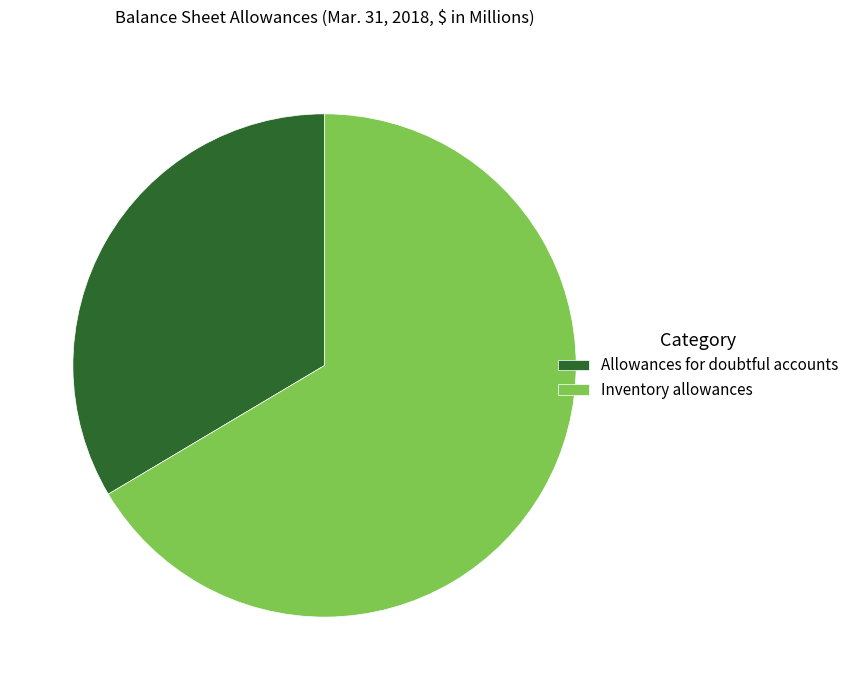

Which slice is the smallest?

Allowances for doubtful accounts